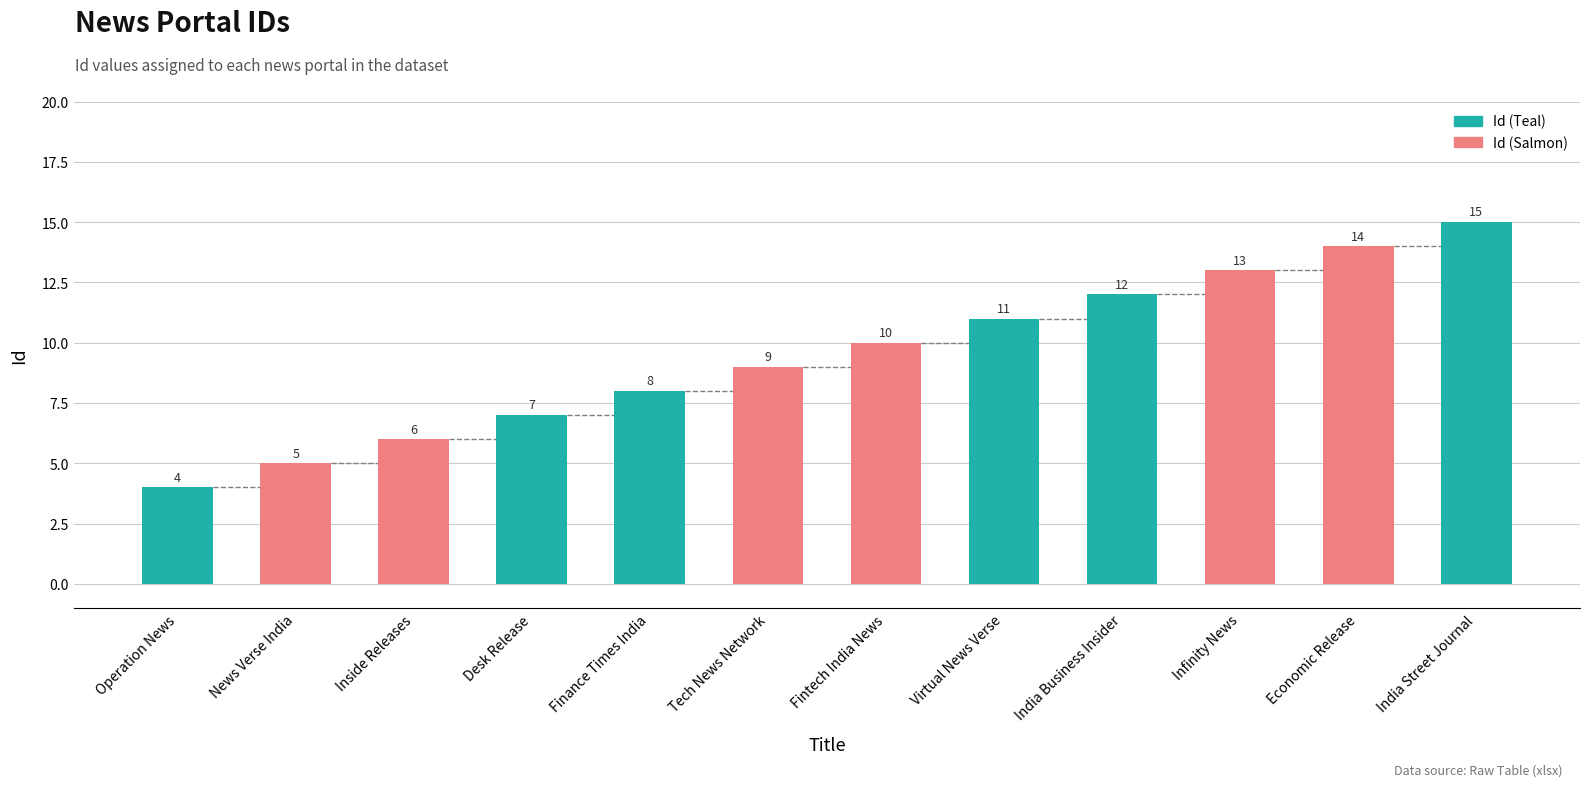

List the labels in order of value, smallest first.

Operation News, News Verse India, Inside Releases, Desk Release, Finance Times India, Tech News Network, Fintech India News, Virtual News Verse, India Business Insider, Infinity News, Economic Release, India Street Journal